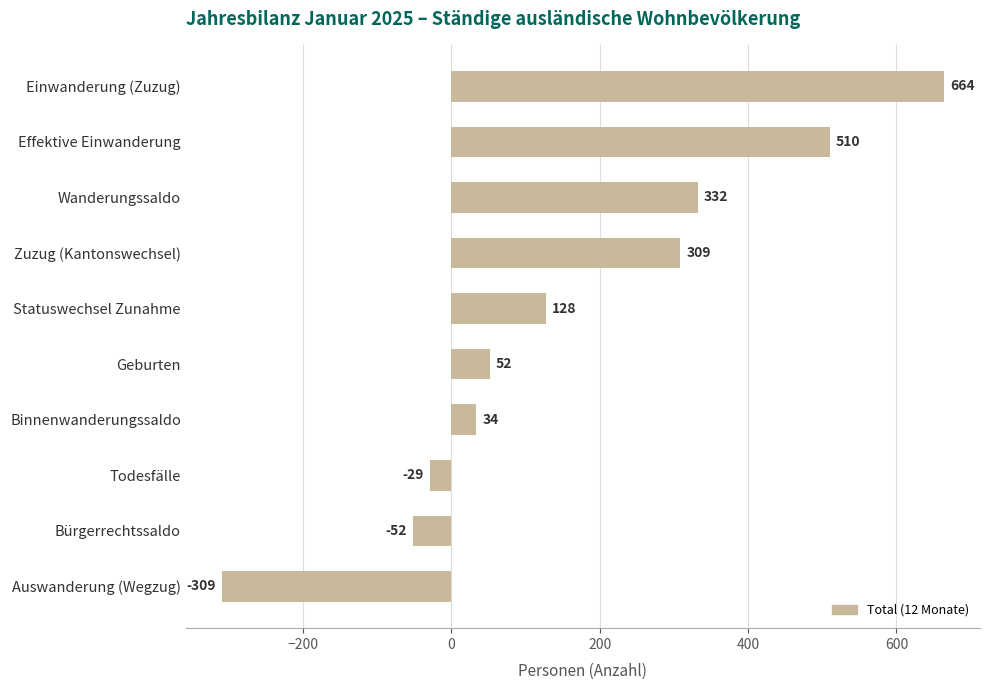

What is the approximate value at Statuswechsel Zunahme, to the nearest 10?

130